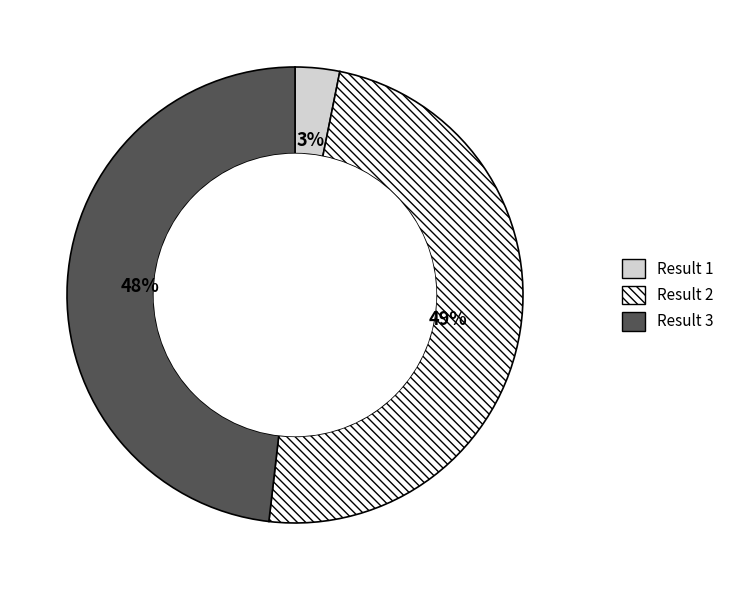

How many slices are in this pie chart?

3